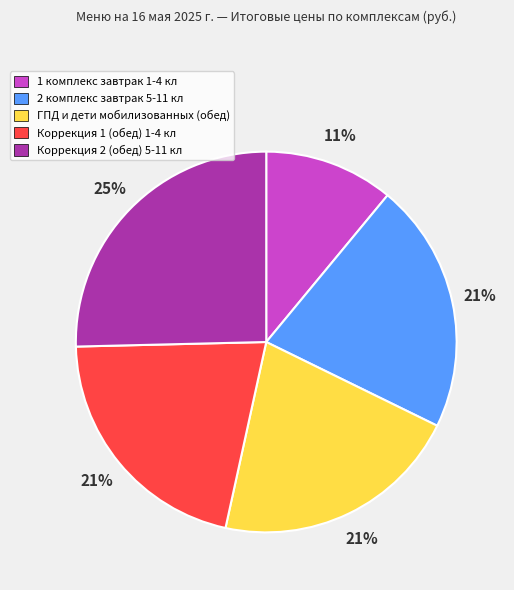

Is there any slice that represents more than half of the pie?

No